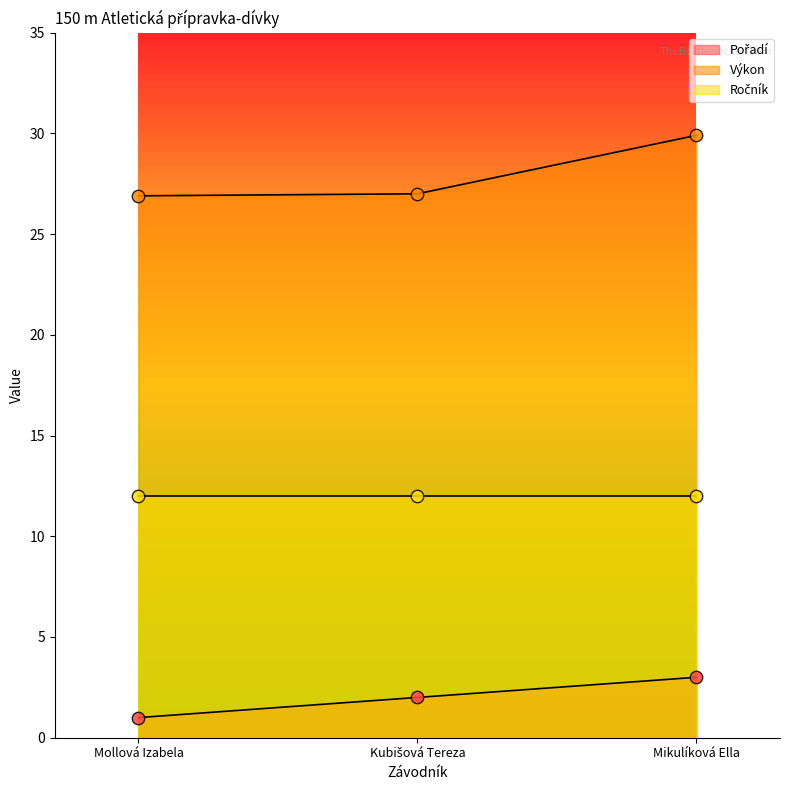

At how many categories does at least one series exceed 9?

3